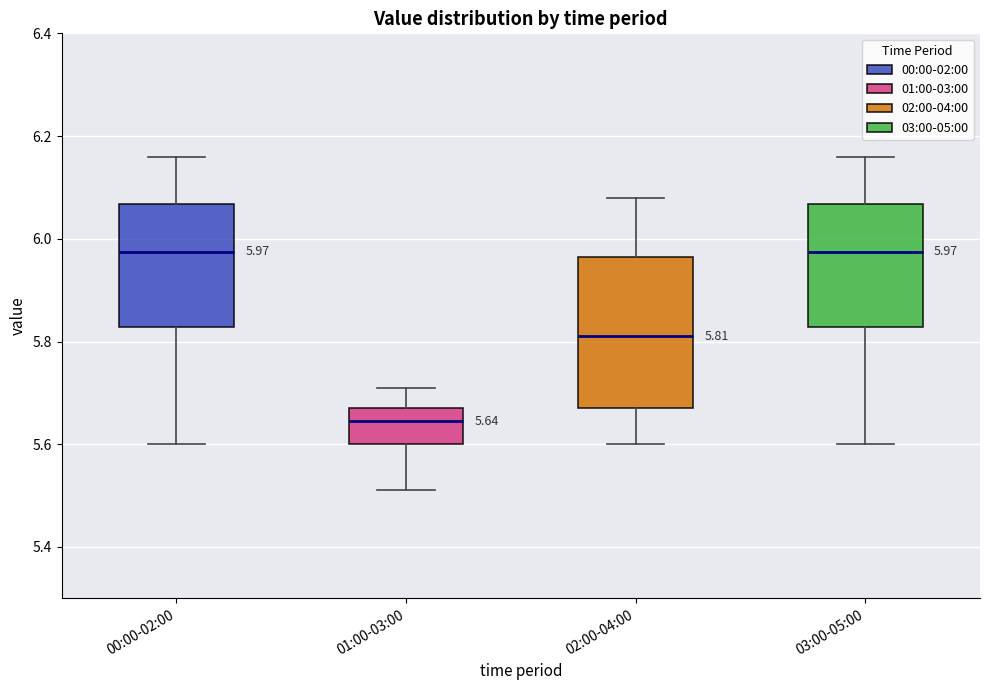

Which box is the tallest, from its lower edge to its upper edge?

02:00-04:00